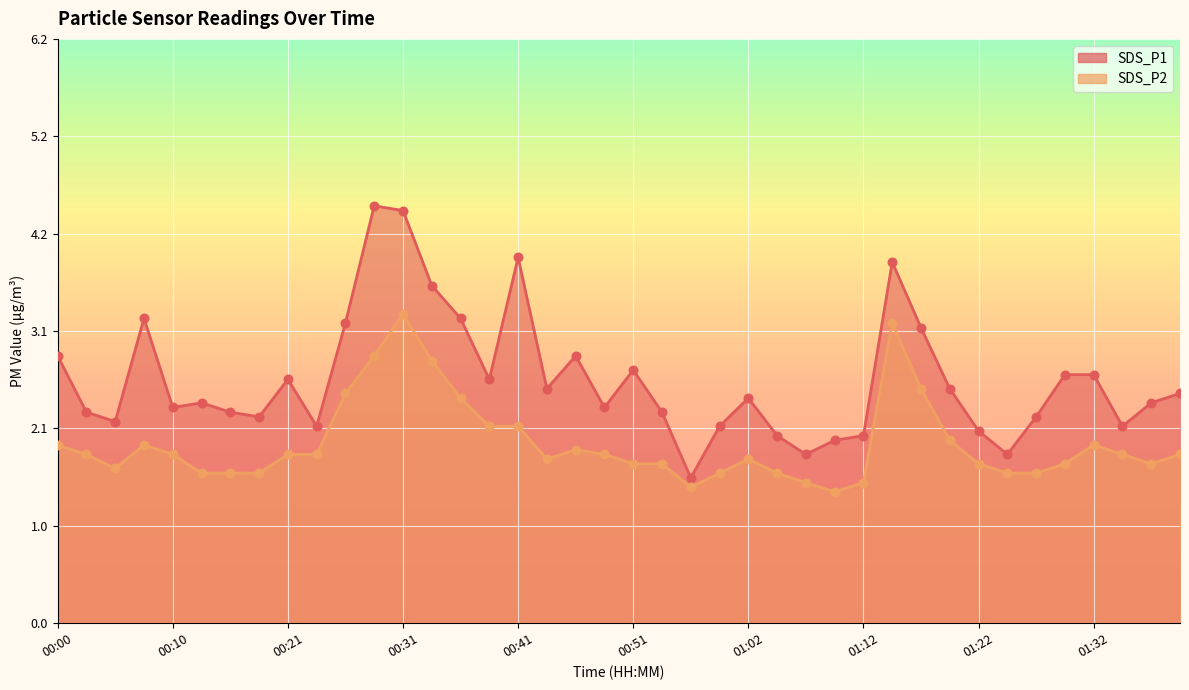

What are all the series names shown in the legend?

SDS_P1, SDS_P2